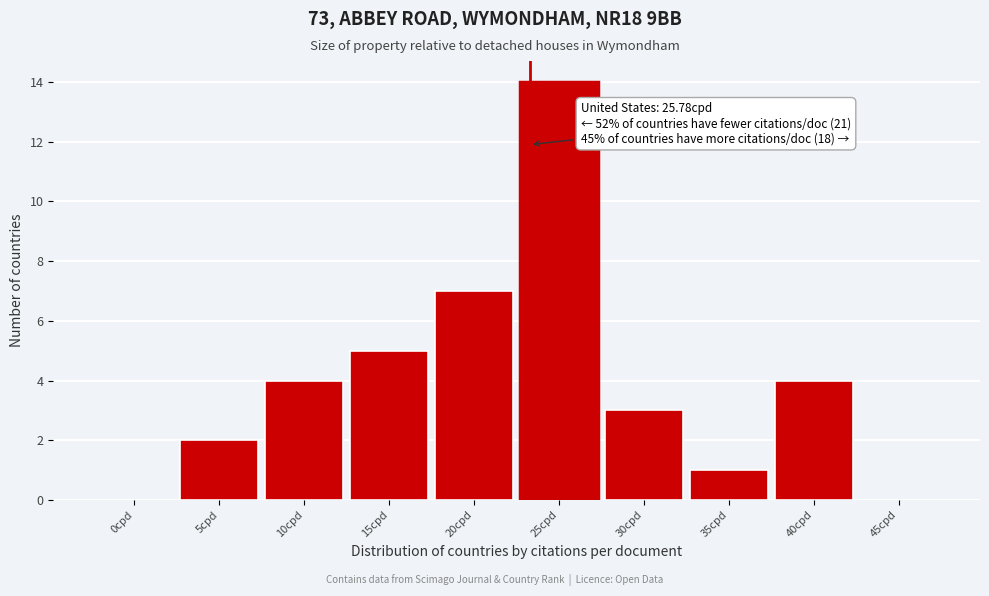

Reading left to right, what are all the values shown in this chart?

0cpd=0	5cpd=2	10cpd=4	15cpd=5	20cpd=7	25cpd=14	30cpd=3	35cpd=1	40cpd=4	45cpd=0